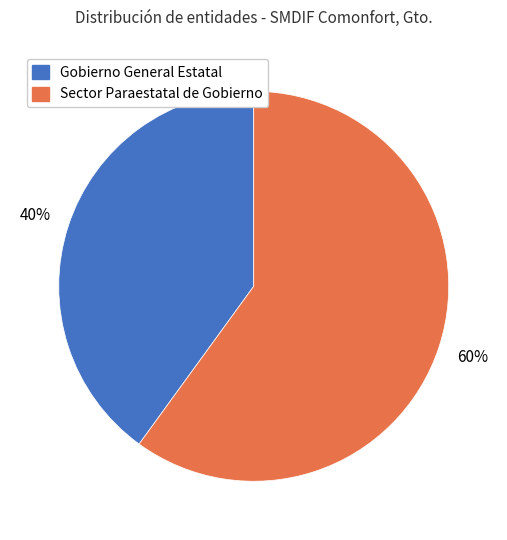

Count the number of slices in the pie.

2